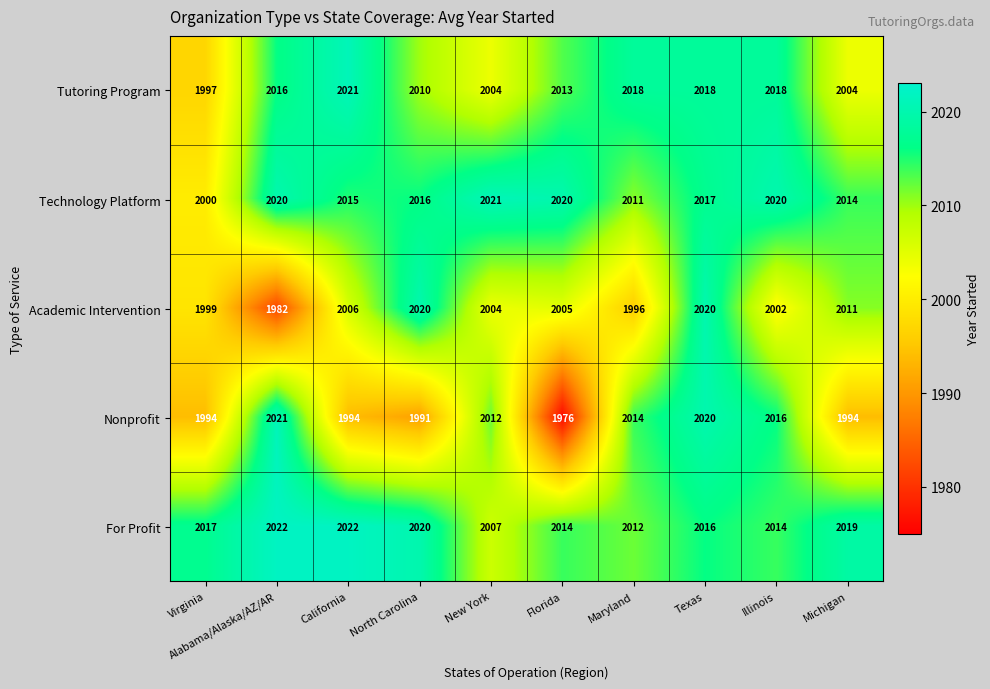

At which label is Academic Intervention closest to 2001?

Illinois